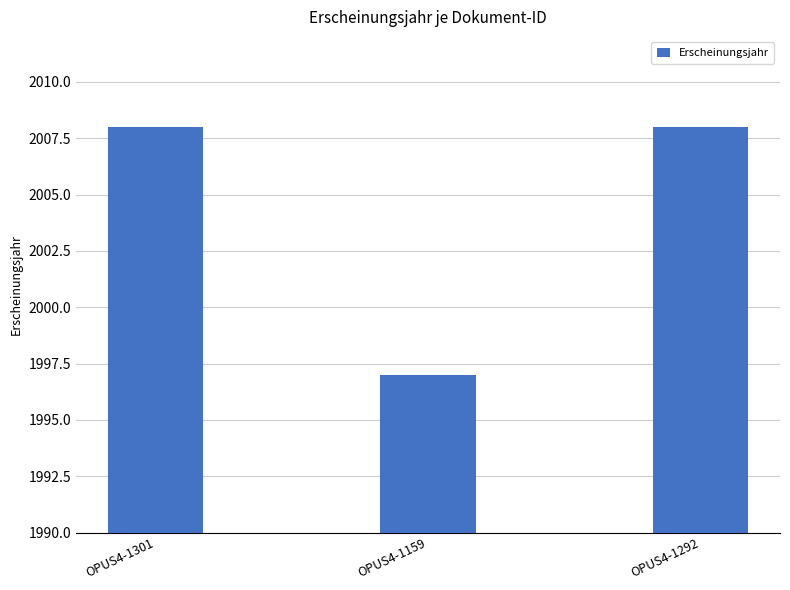

How many categories are shown in the chart?

3